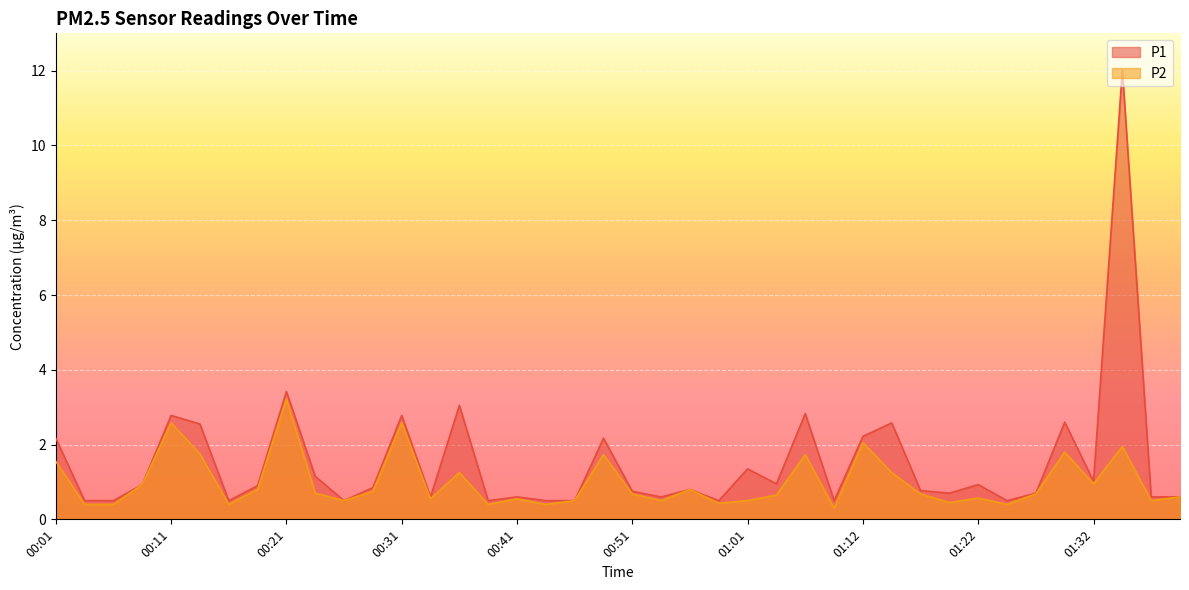

What position from the right is 00:51?

20